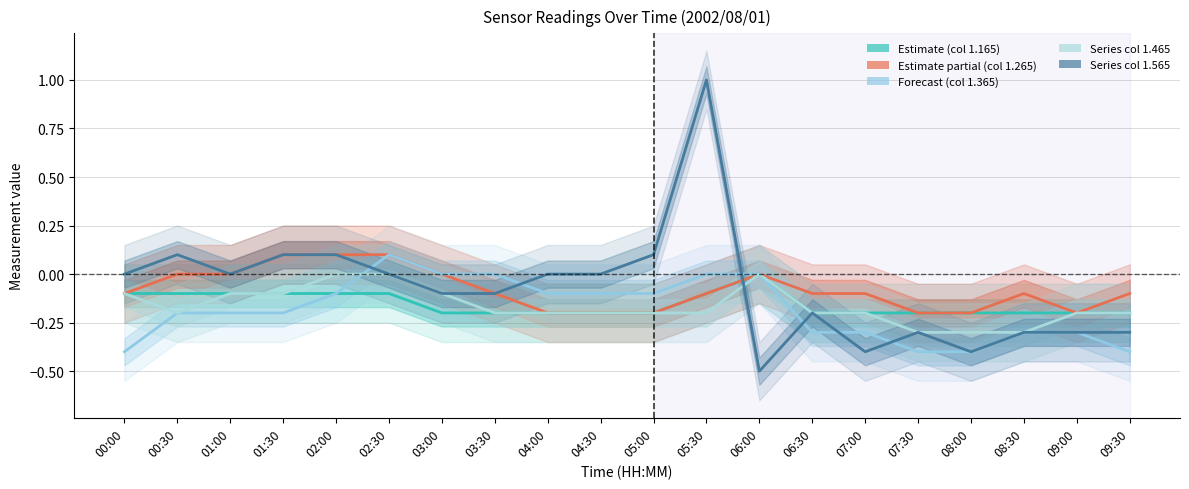

What is the total value across all series at 09:00?

-1.2